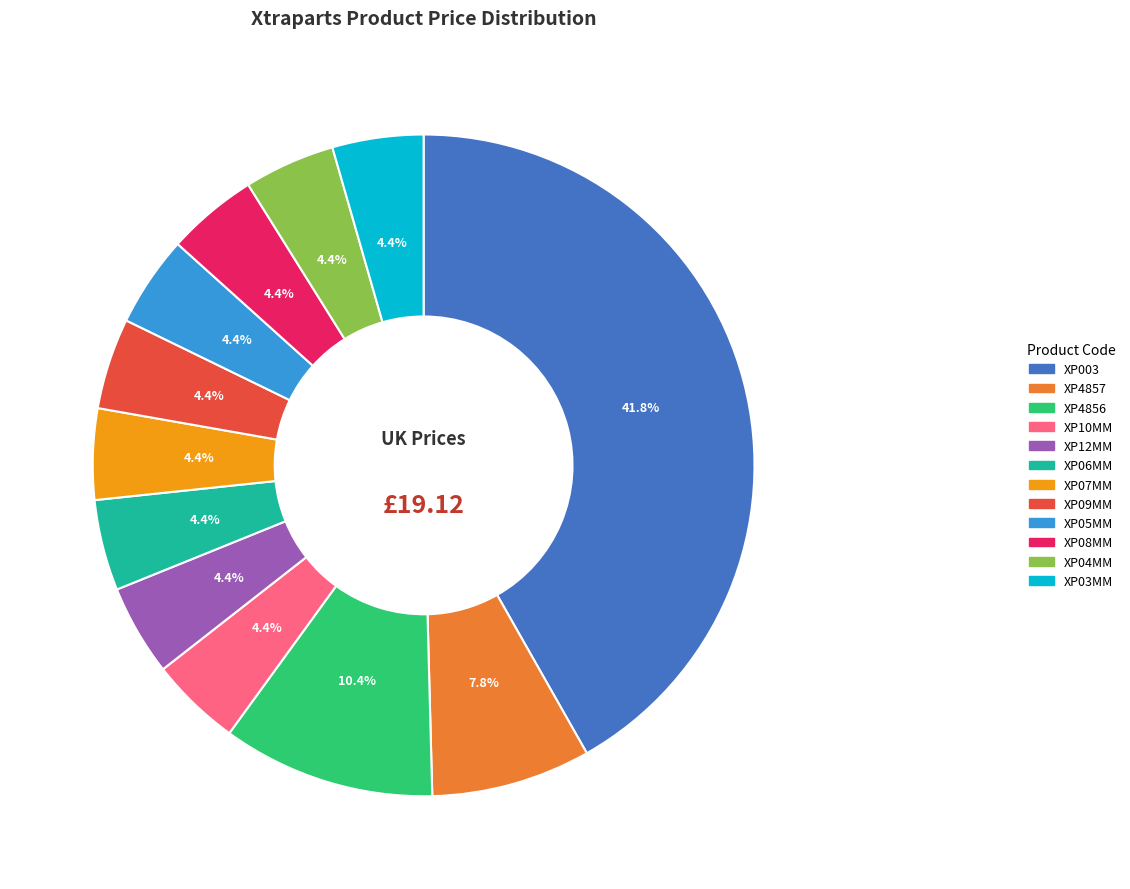

How many segments does this pie chart have?

12